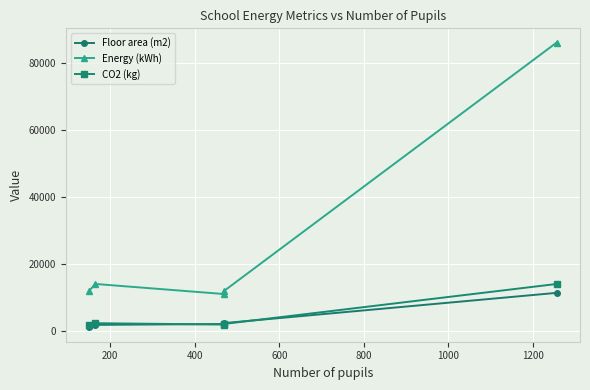

Which series has the largest range (max minus min)?

Energy (kWh)